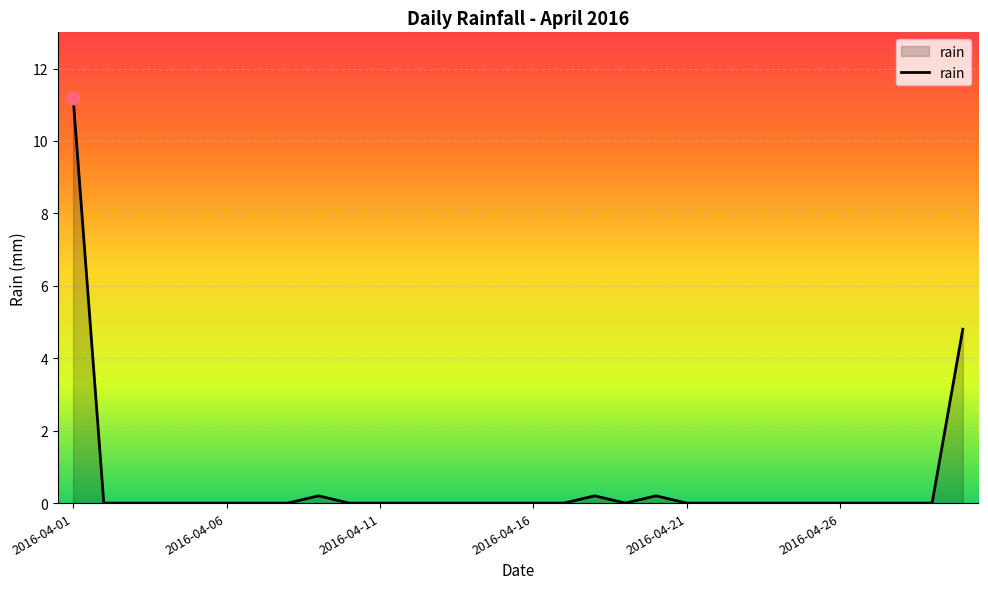

What is the difference between the maximum and minimum values?

11.2